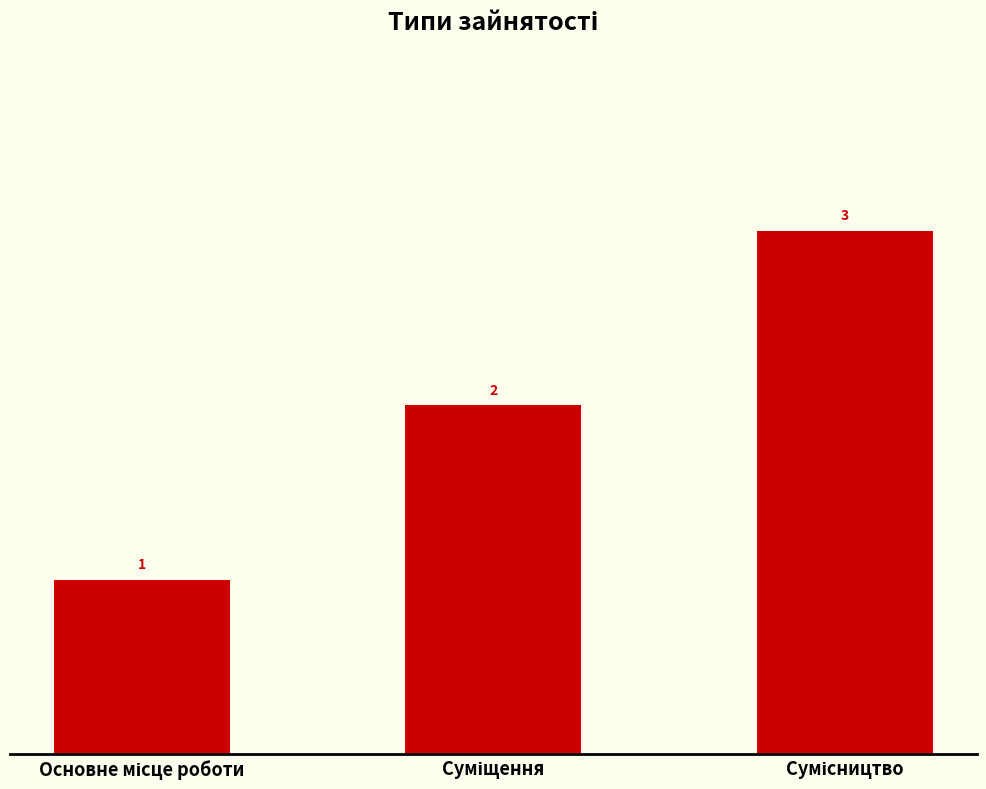

What is the value of the 2nd bar from the left?

2